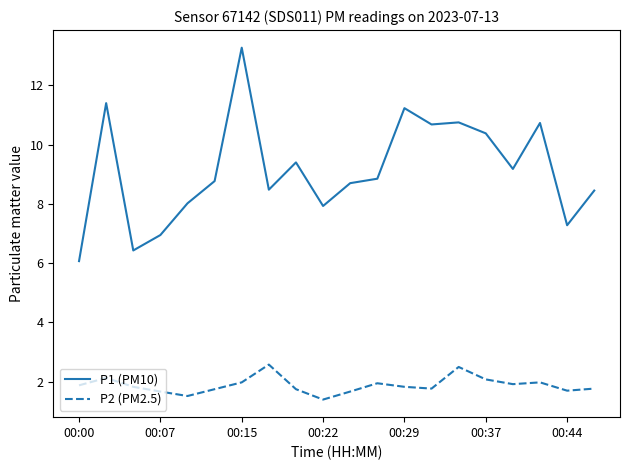

True or false: P1 (PM10) and P2 (PM2.5) cross at least once.

False